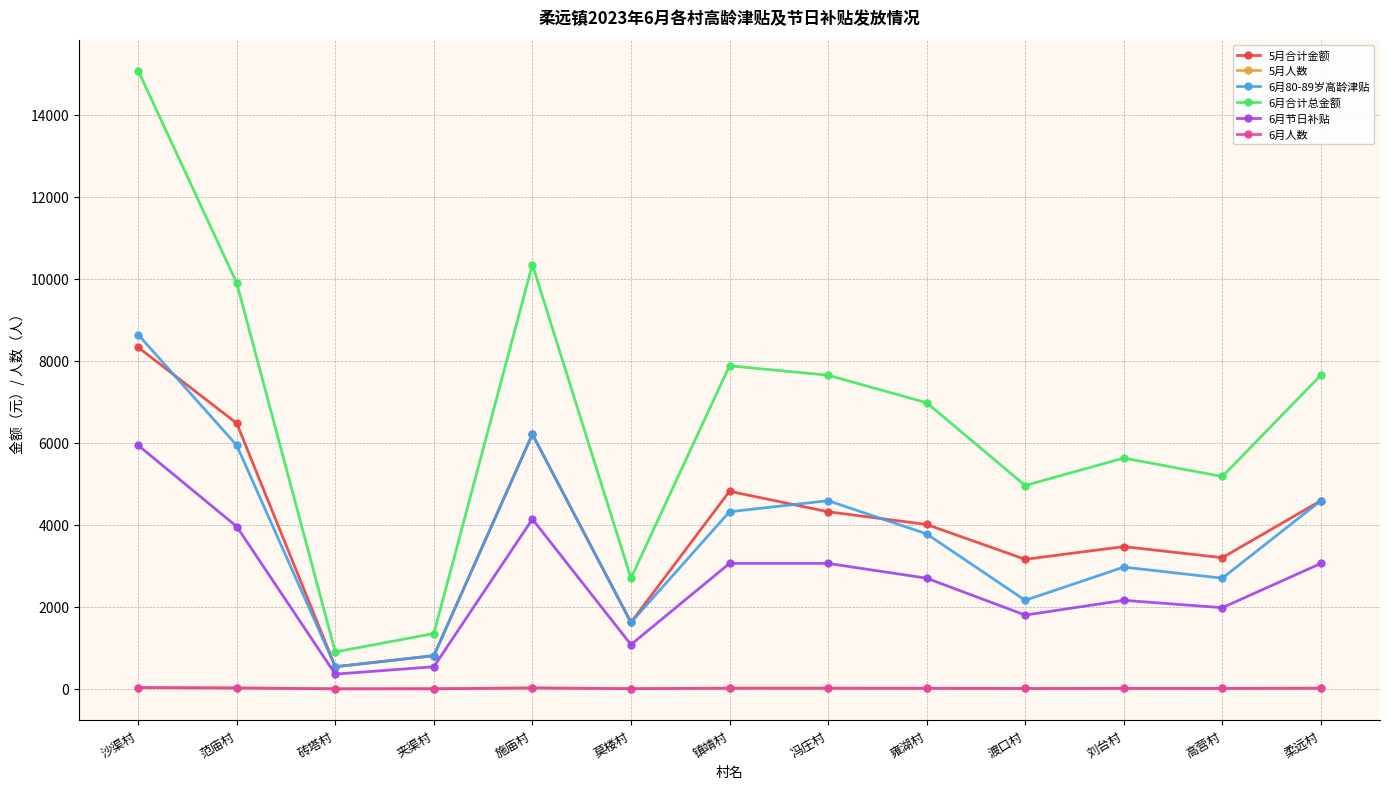

What is the label of the 4th point from the left?

夹渠村